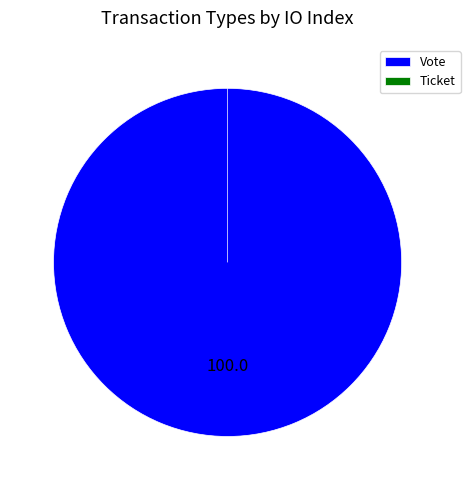

To the nearest percent, what percentage of the pie is Vote?

100%